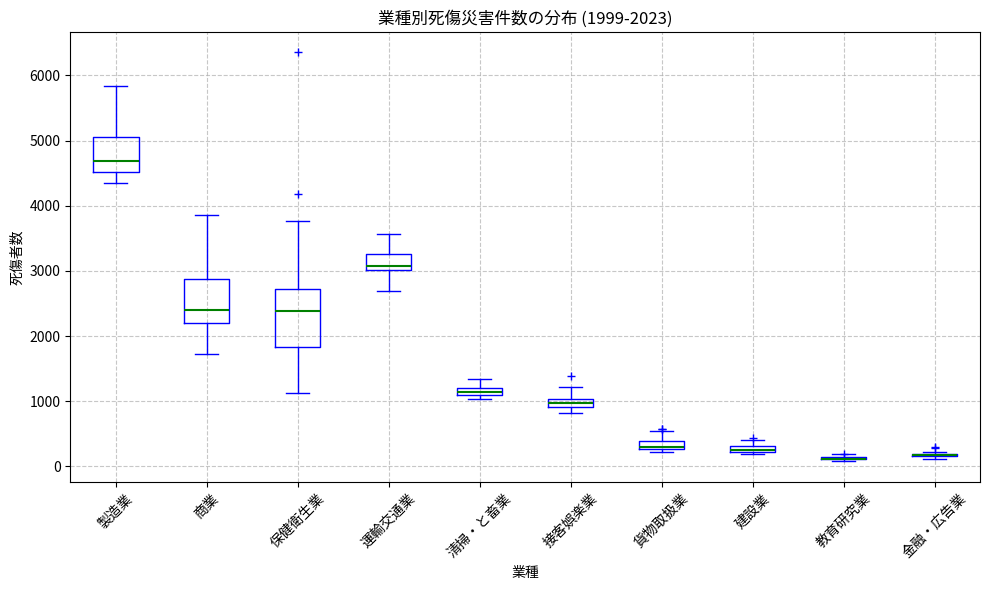

Comparing the boxes themselves (not the whiskers), which one is the tallest?

保健衛生業